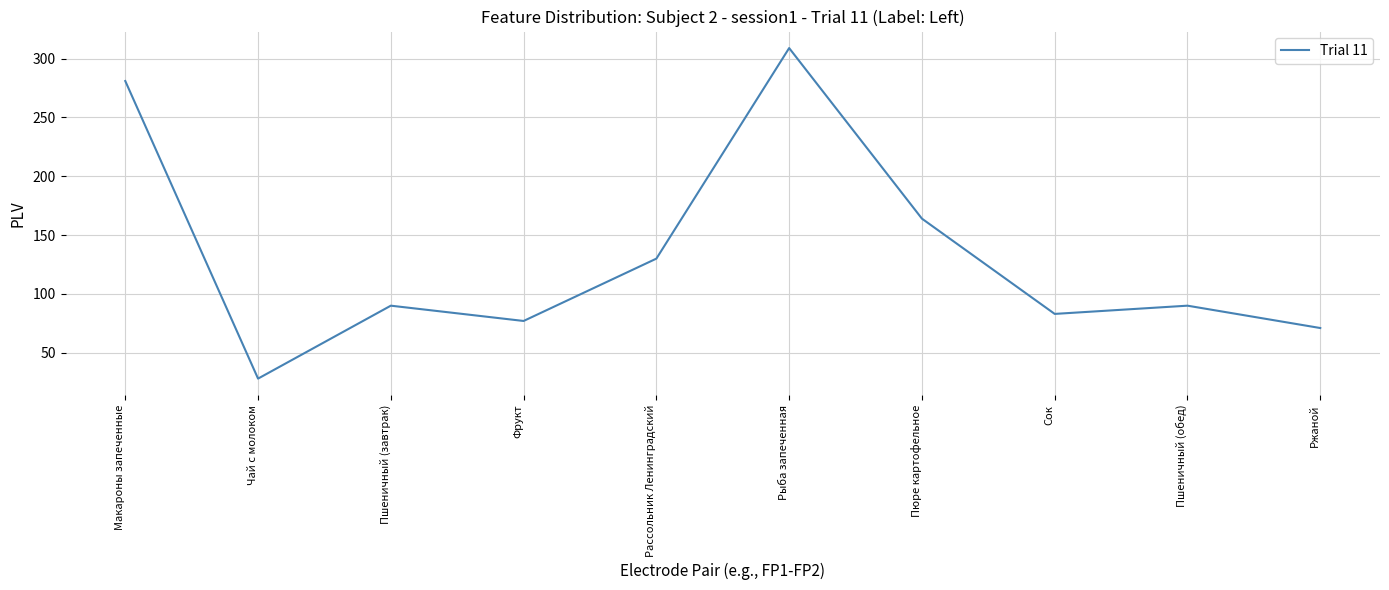

What is the approximate value at Ржаной, to the nearest 50?

50